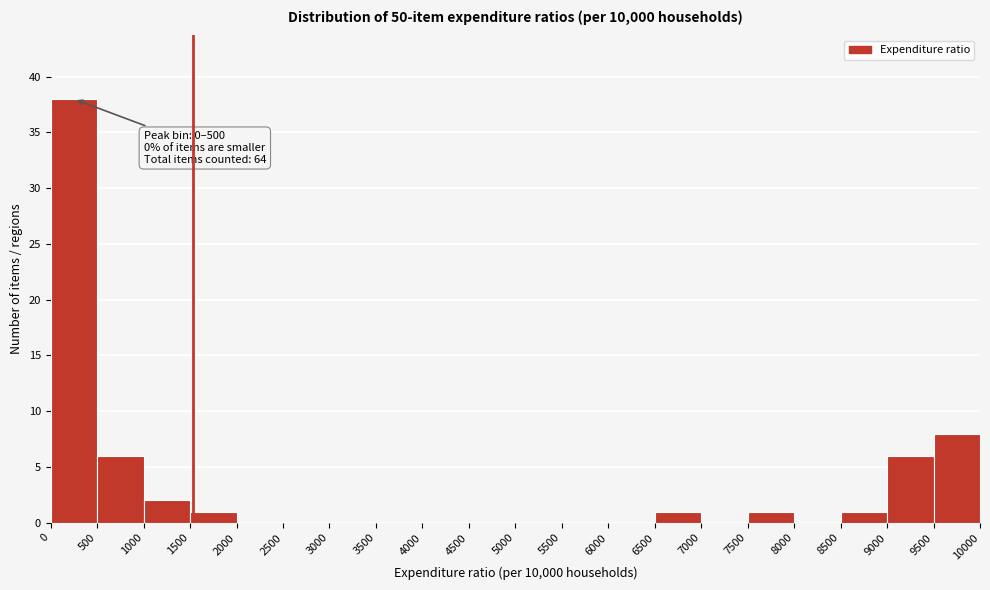

Over which range of the x-axis is the bar tallest?

0 to 500